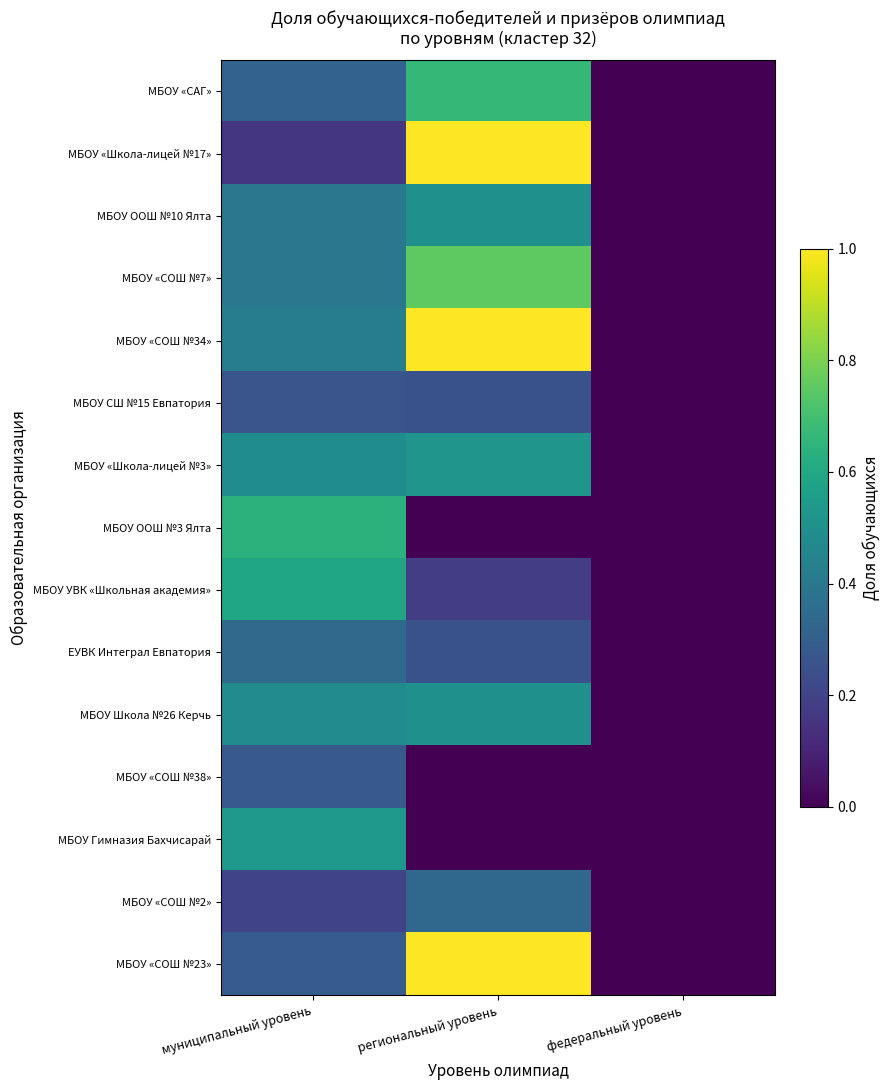

Reading left to right, what are all the values shown in this chart?

МБОУ «САГ»: муниципальный уровень=0.3	региональный уровень=0.7	федеральный уровень=0.0
МБОУ «Школа-лицей №17»: муниципальный уровень=0.2	региональный уровень=1.0	федеральный уровень=0.0
МБОУ ООШ №10 Ялта: муниципальный уровень=0.4	региональный уровень=0.5	федеральный уровень=0.0
МБОУ «СОШ №7»: муниципальный уровень=0.4	региональный уровень=0.8	федеральный уровень=0.0
МБОУ «СОШ №34»: муниципальный уровень=0.4	региональный уровень=1.0	федеральный уровень=0.0
МБОУ СШ №15 Евпатория: муниципальный уровень=0.3	региональный уровень=0.2	федеральный уровень=0.0
МБОУ «Школа-лицей №3»: муниципальный уровень=0.5	региональный уровень=0.5	федеральный уровень=0.0
МБОУ ООШ №3 Ялта: муниципальный уровень=0.6	региональный уровень=0.0	федеральный уровень=0.0
МБОУ УВК «Школьная академия»: муниципальный уровень=0.6	региональный уровень=0.2	федеральный уровень=0.0
ЕУВК Интеграл Евпатория: муниципальный уровень=0.3	региональный уровень=0.2	федеральный уровень=0.0
МБОУ Школа №26 Керчь: муниципальный уровень=0.5	региональный уровень=0.5	федеральный уровень=0.0
МБОУ «СОШ №38»: муниципальный уровень=0.3	региональный уровень=0.0	федеральный уровень=0.0
МБОУ Гимназия Бахчисарай: муниципальный уровень=0.5	региональный уровень=0.0	федеральный уровень=0.0
МБОУ «СОШ №2»: муниципальный уровень=0.2	региональный уровень=0.3	федеральный уровень=0.0
МБОУ «СОШ №23»: муниципальный уровень=0.3	региональный уровень=1.0	федеральный уровень=0.0